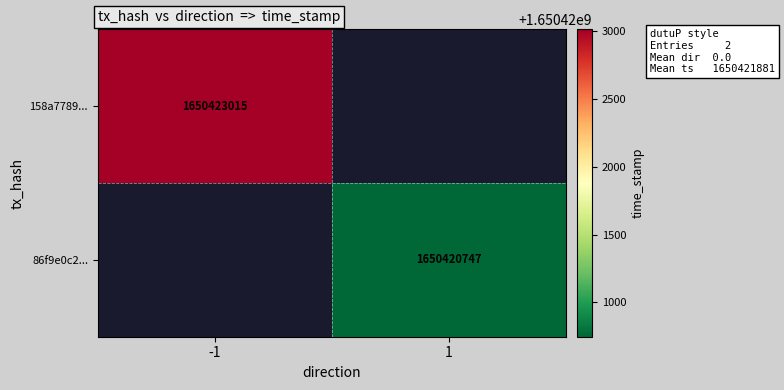

Is it true that 158a7789... equals 2446575293 at -1?

False